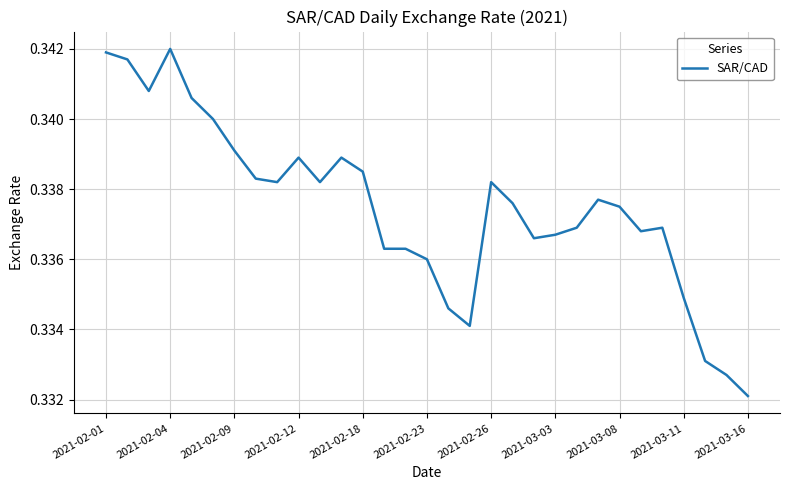

Where is the first local maximum?

2021-02-04